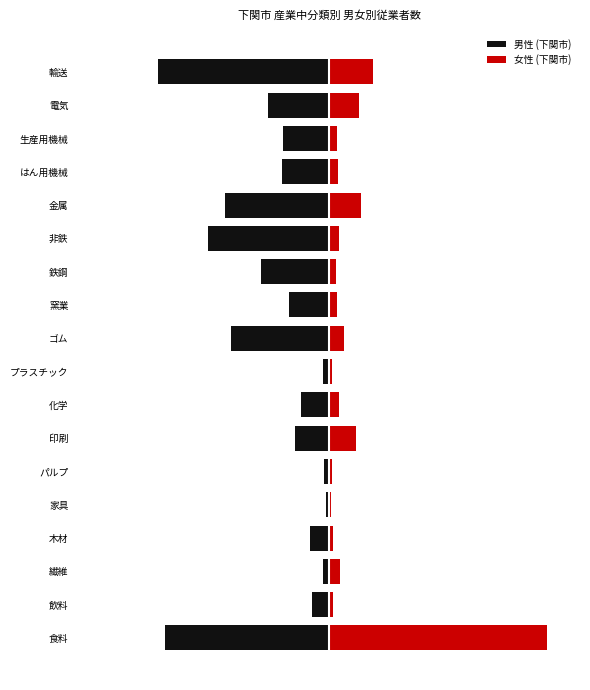

What is the sum of all 男性 (下関市) values?

-10595